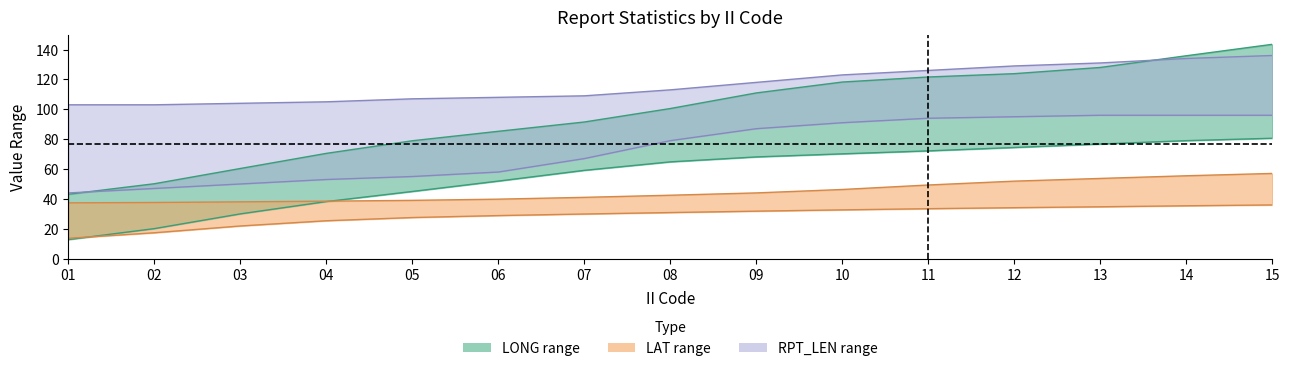

The value of RPT_LEN_upper at 05 is 107.0. True or false?

True